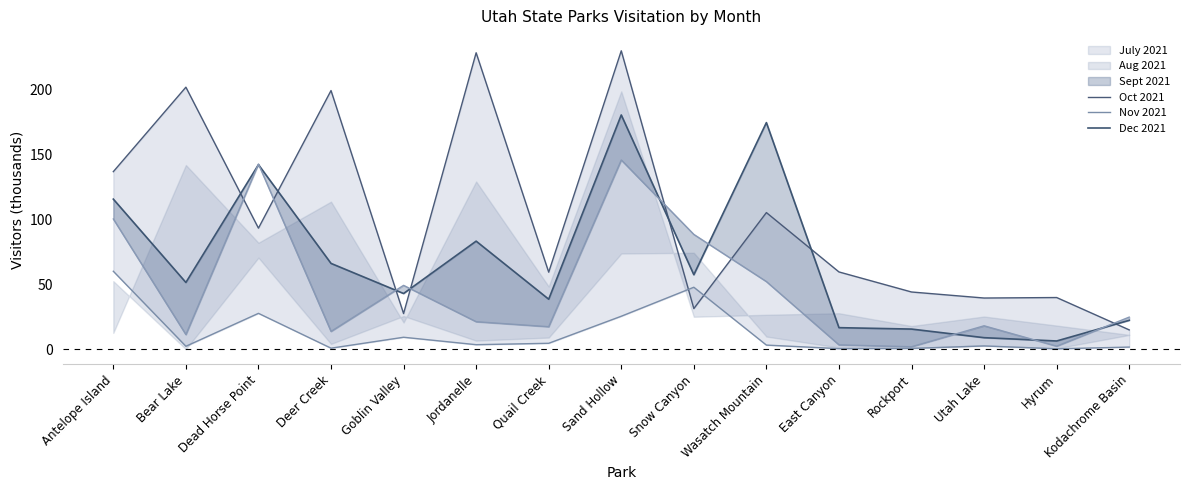

Where is July 2021 line nearest to the value 122?

Antelope Island